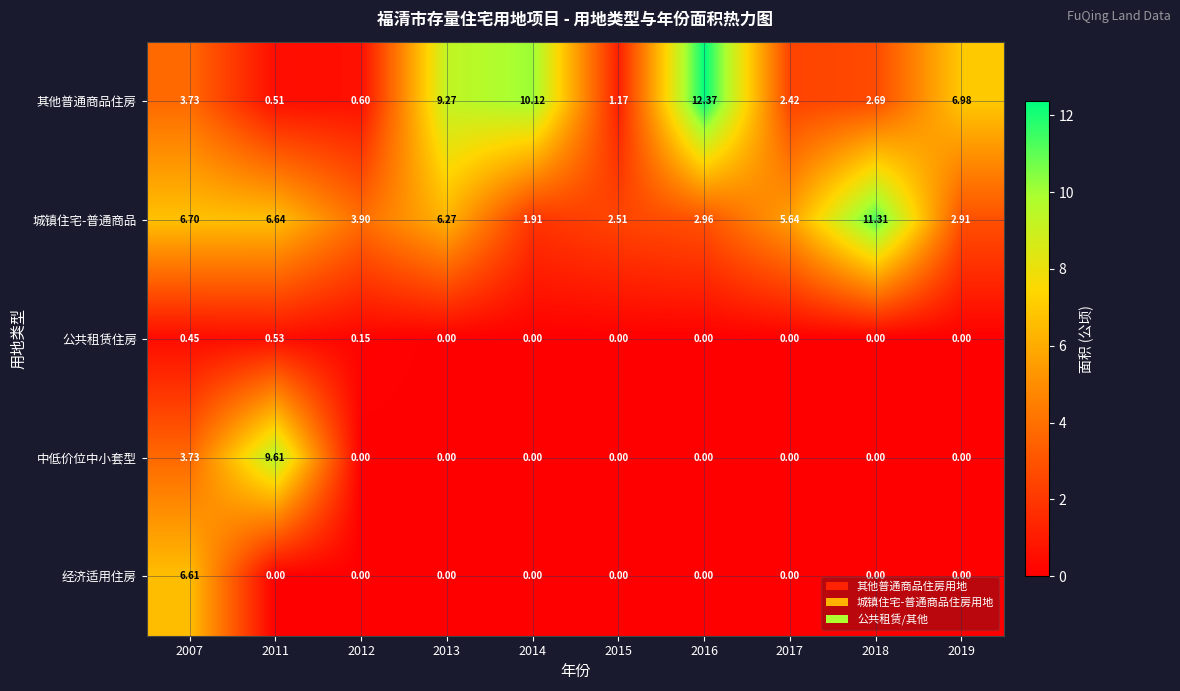

How many categories are shown in the chart?

10